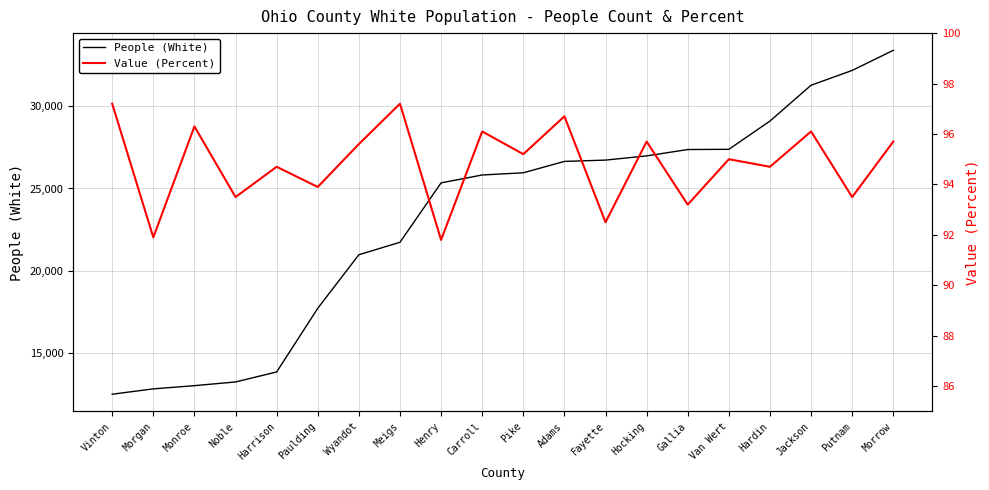

At which category does the chart reach its peak across all series?

Morrow